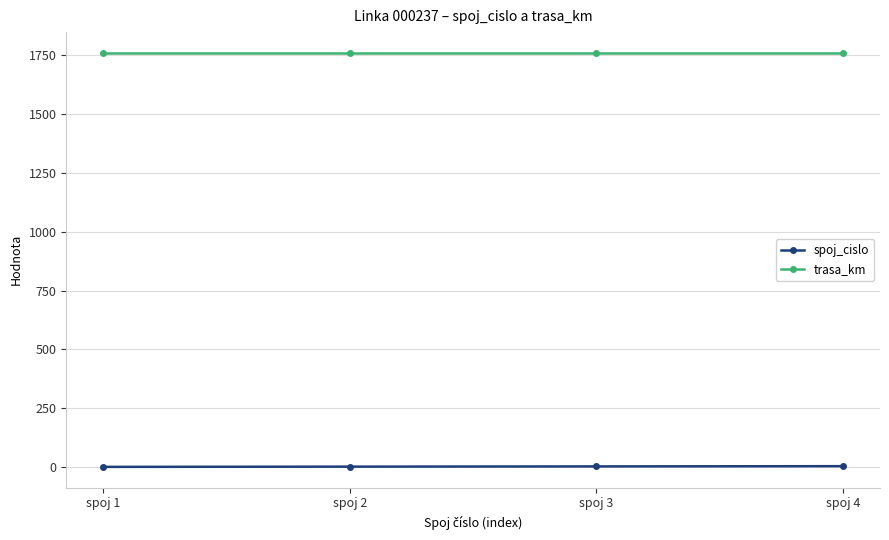

Is the value of spoj_cislo at spoj 3 greater than the value of trasa_km at spoj 3?

No